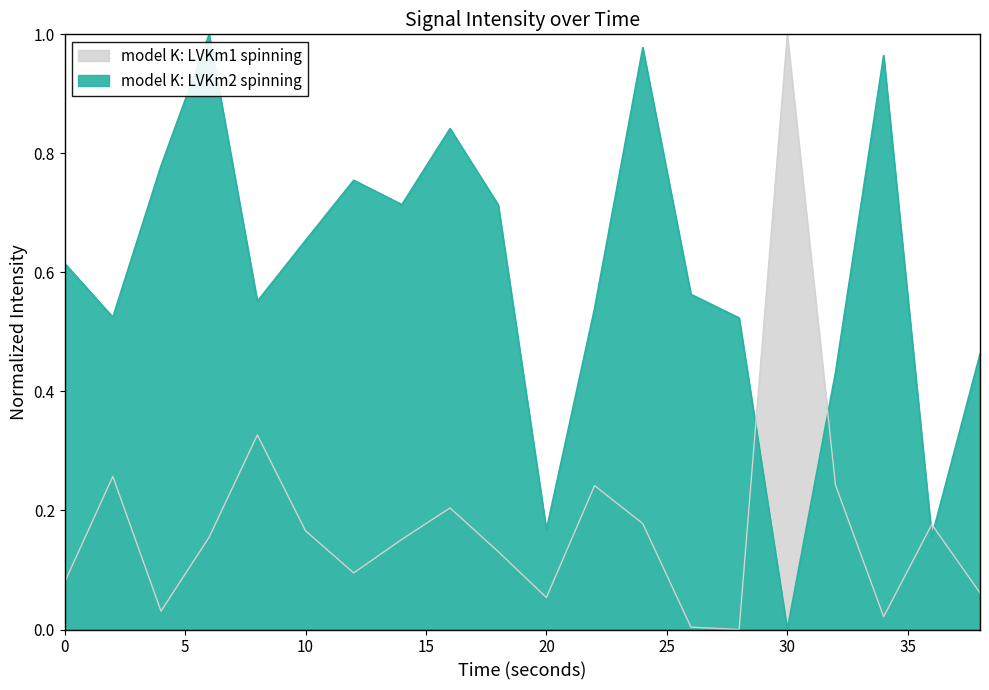

True or false: LVKm2 spinning has a value of 0.2 at 24.

True